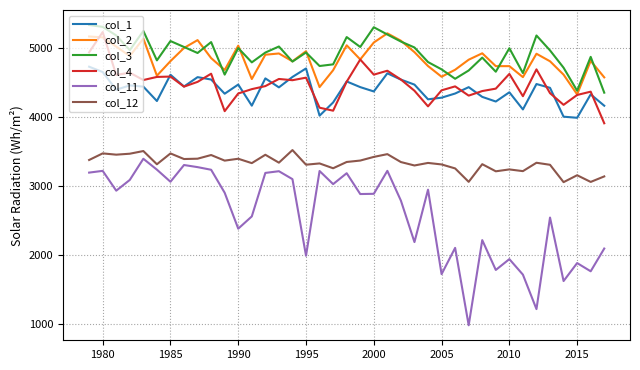

Which series has the widest spread of values?

col_11